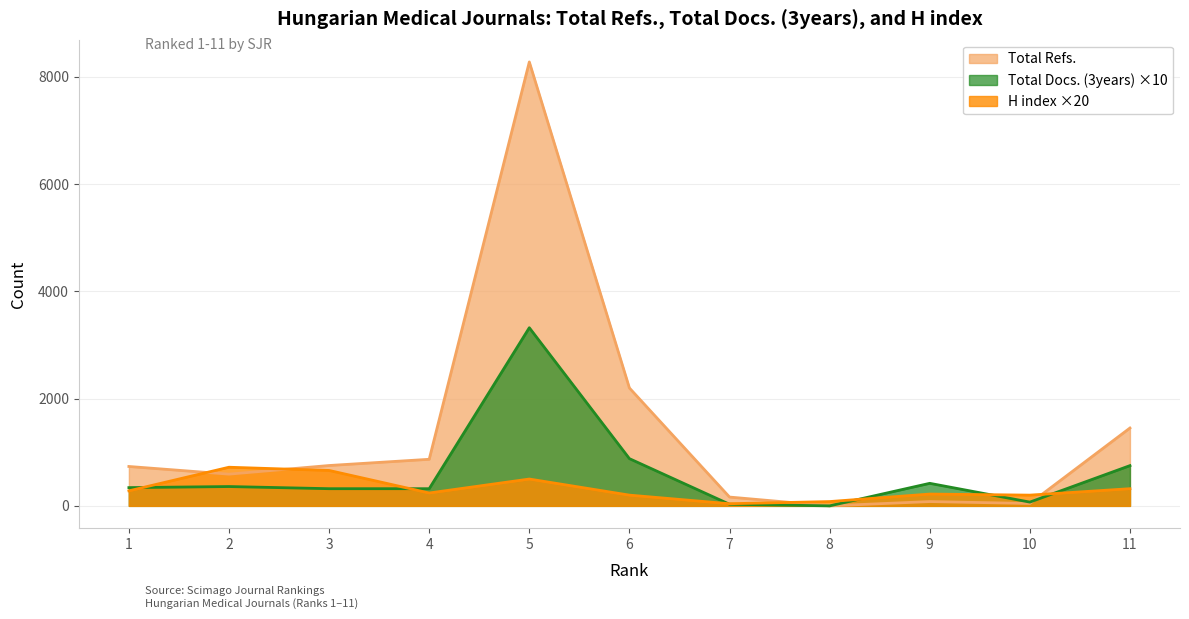

What is the difference between the highest and lowest values at 1?

454